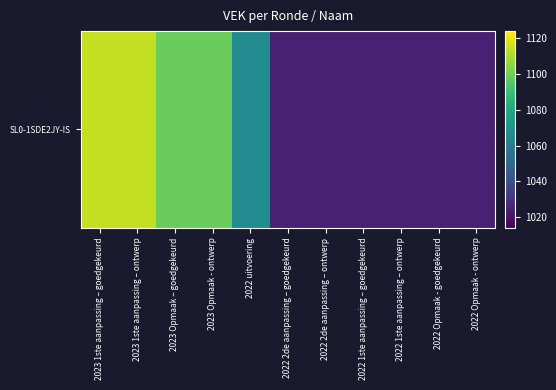

What is the average value?

1058